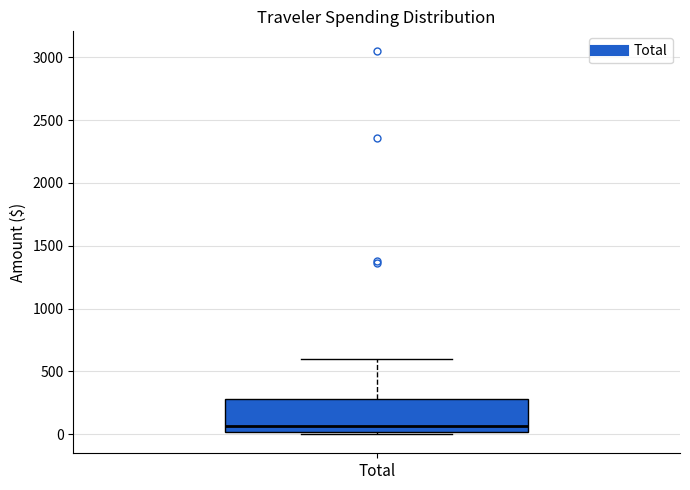

Where does the upper whisker of the box for Total end on the y-axis? The values are not printed on the chart, so give them approximately, as read against the axis.

600